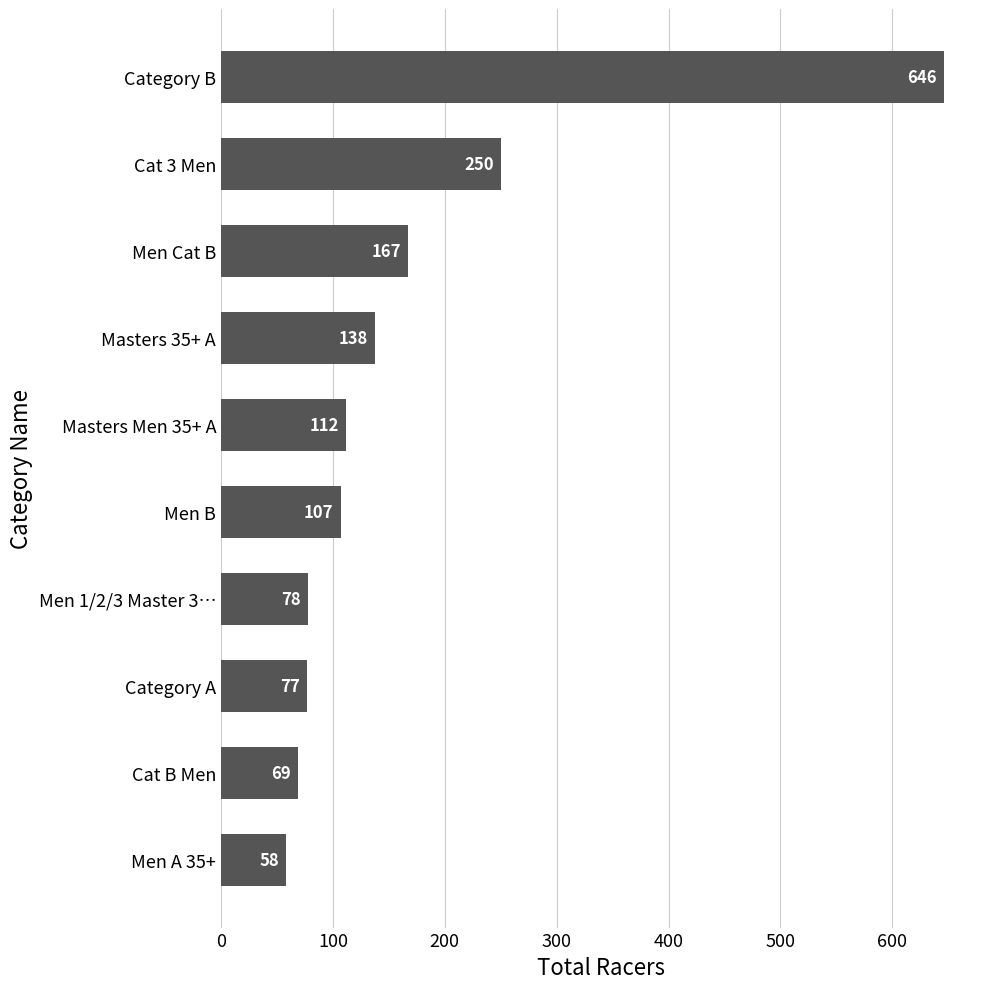

The value at Category B is 646. True or false?

True